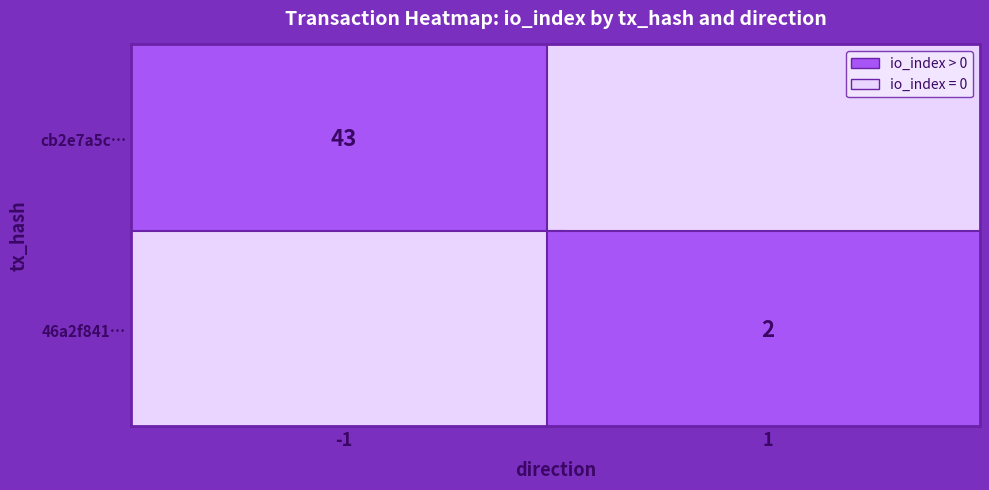

List the series in order of their overall mean, highest first.

cb2e7a5cd993bd96001368b8d36018dc46ed7af, 46a2f841d3eab3d74f3a3f0abb1b6fbd0daca44